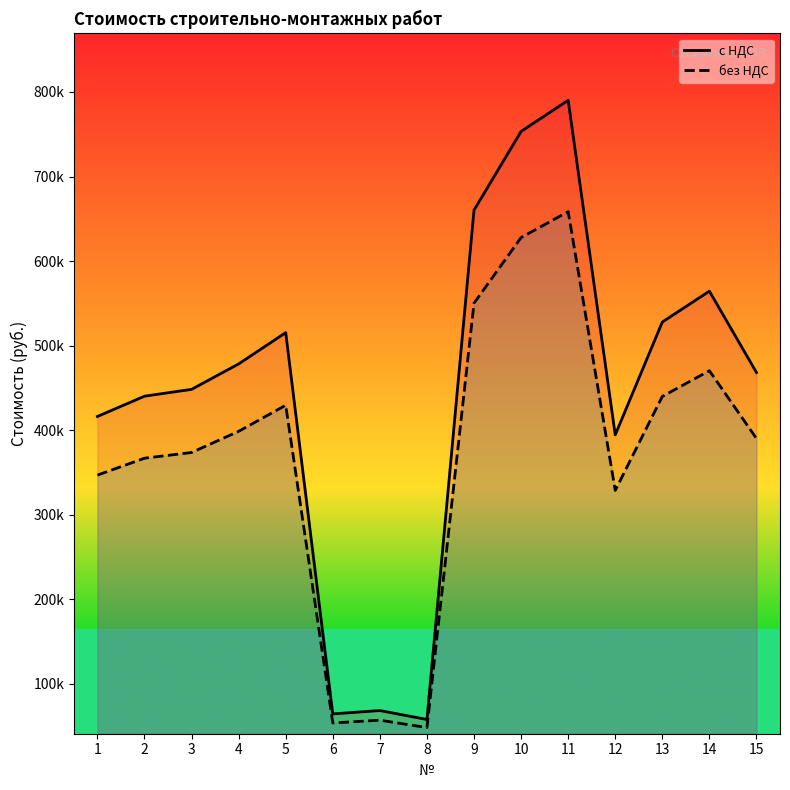

Reading left to right, transcribe all the data shown in this chart.

с НДС: 1=416163.7	2=440150.3	3=448249.0	4=478320.4	5=515314.6	6=64364.4	7=68314.2	8=57750.8	9=660215.2	10=753342.9	11=790160.6	12=394427.3	13=527857.5	14=564372.4	15=468159.1
без НДС: 1=346803.1	2=366791.9	3=373540.8	4=398600.3	5=429428.9	6=53637.0	7=56928.5	8=48125.7	9=550179.4	10=627785.7	11=658467.2	12=328689.4	13=439881.3	14=470310.3	15=390132.6